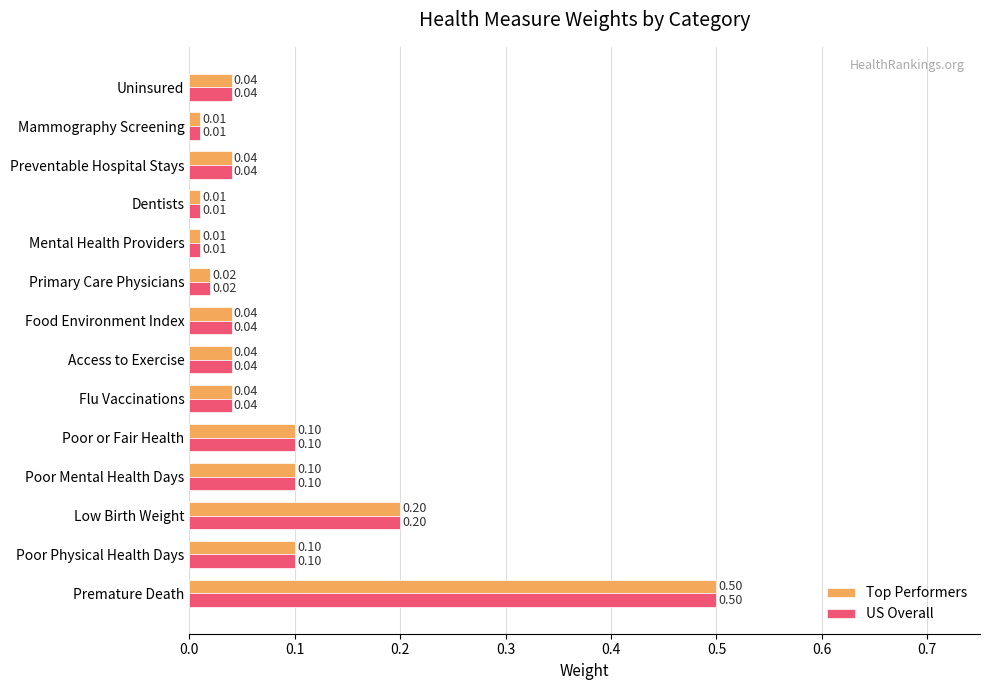

Is the value of US Overall at Preventable Hospital Stays greater than the value of Top Performers at Poor Mental Health Days?

No